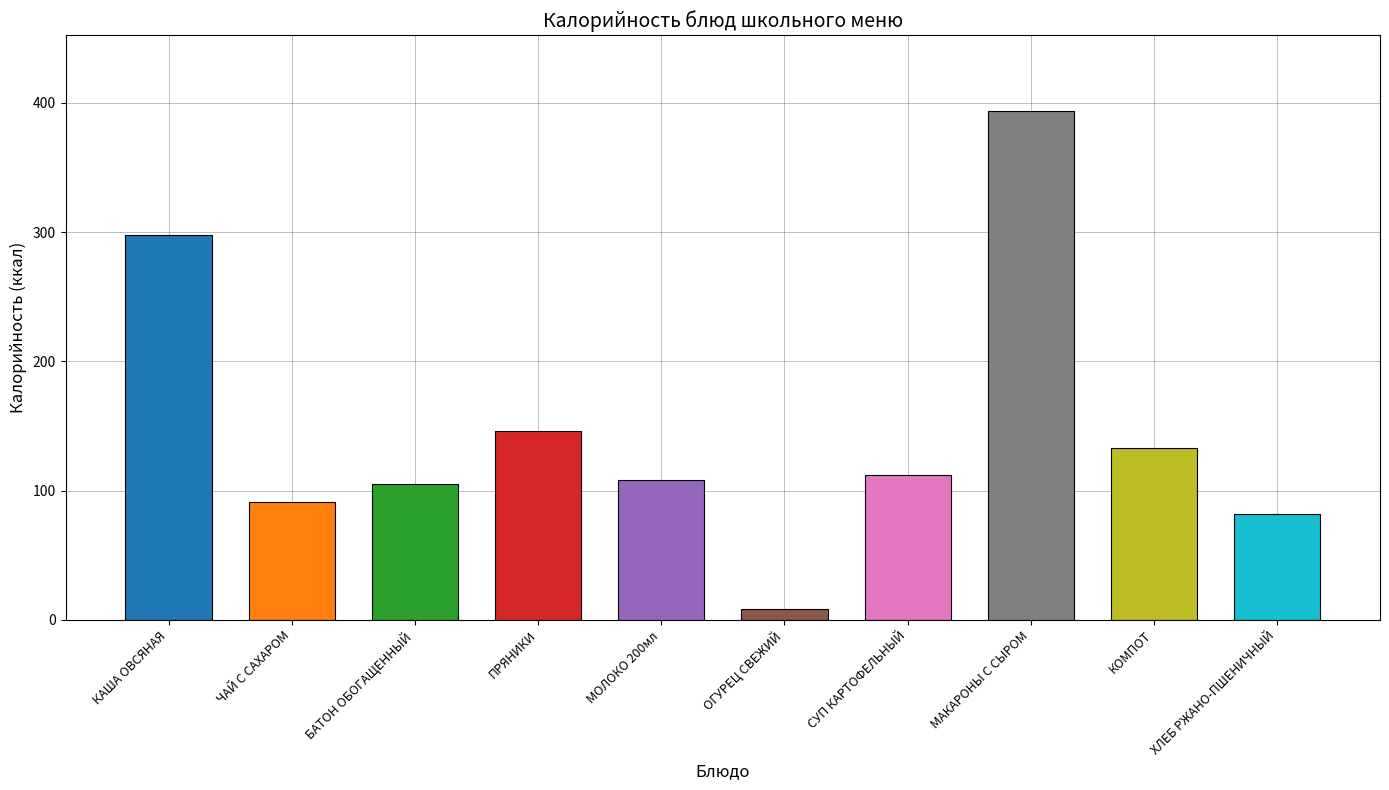

Which has a higher value, ХЛЕБ РЖАНО-ПШЕНИЧНЫЙ or КАША ОВСЯНАЯ?

КАША ОВСЯНАЯ